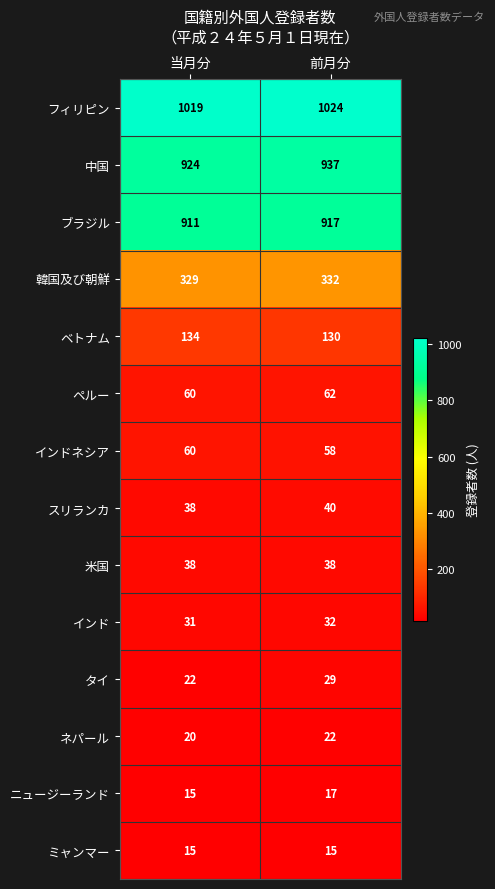

Rank the series at 前月分 from highest to lowest value.

フィリピン, 中国, ブラジル, 韓国及び朝鮮, ベトナム, ペルー, インドネシア, スリランカ, 米国, インド, タイ, ネパール, ニュージーランド, ミャンマー